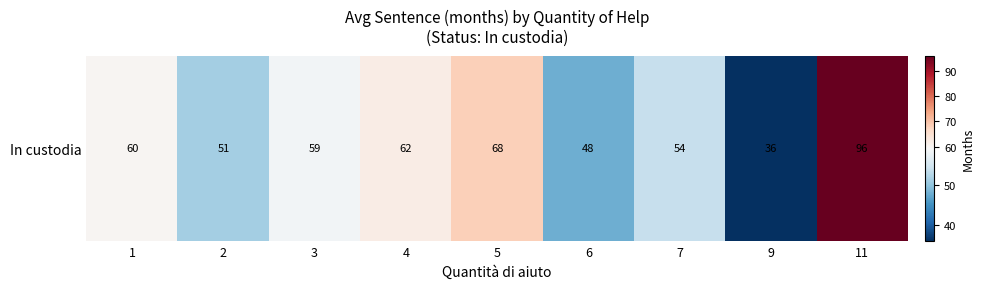

What is the ratio of the value at 2 to the value at 7?

1.0